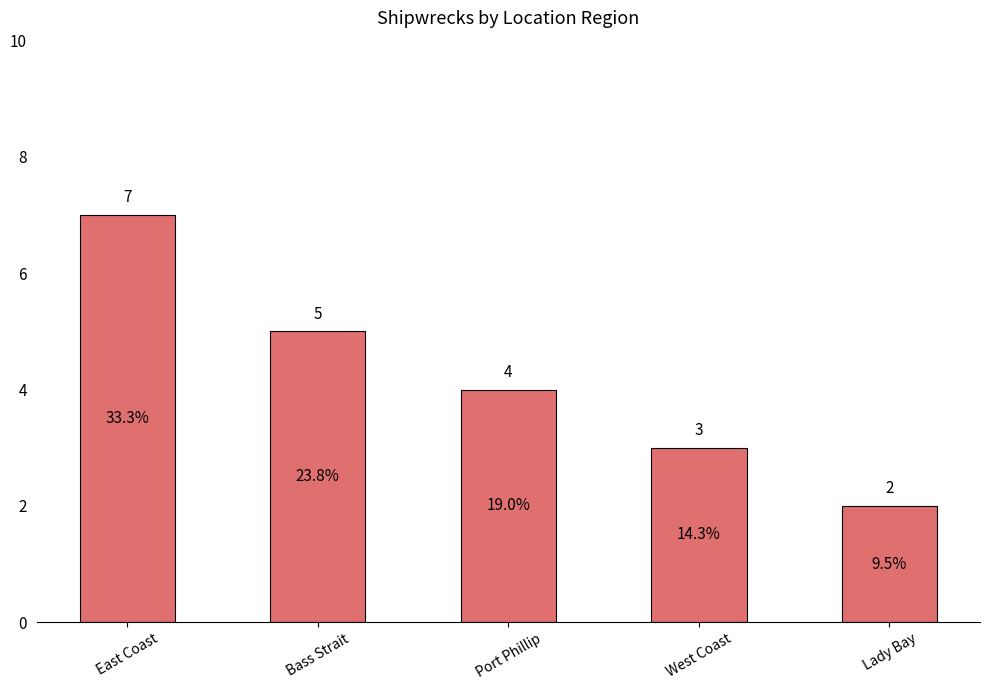

Where does the data first go above 4?

East Coast